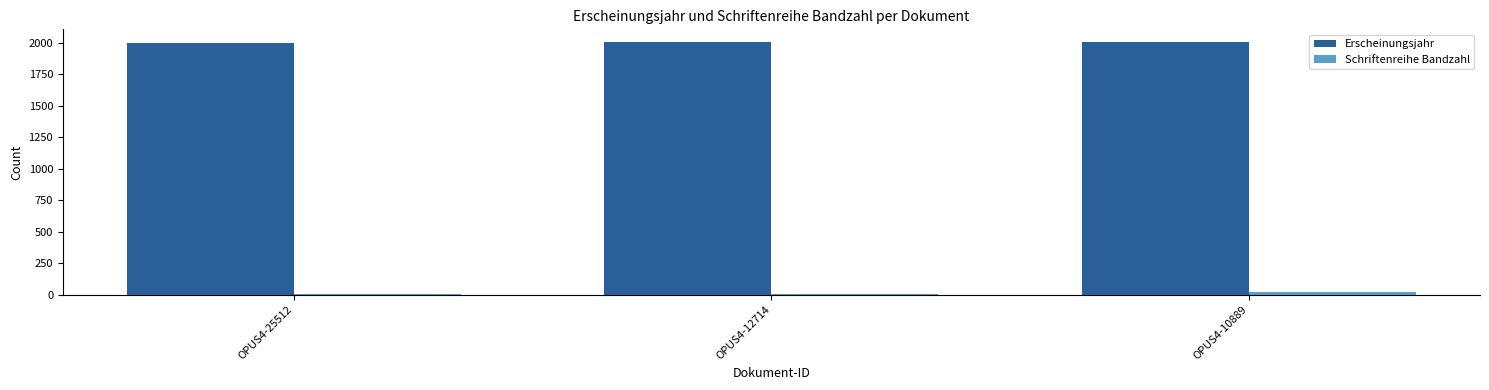

What is the sum of all Schriftenreihe Bandzahl values?

31